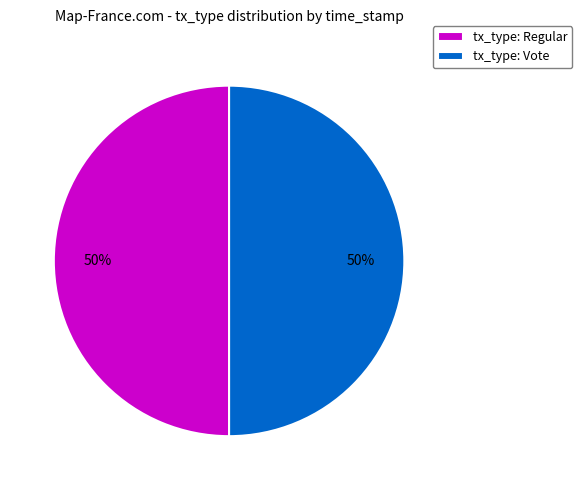

How many segments does this pie chart have?

2